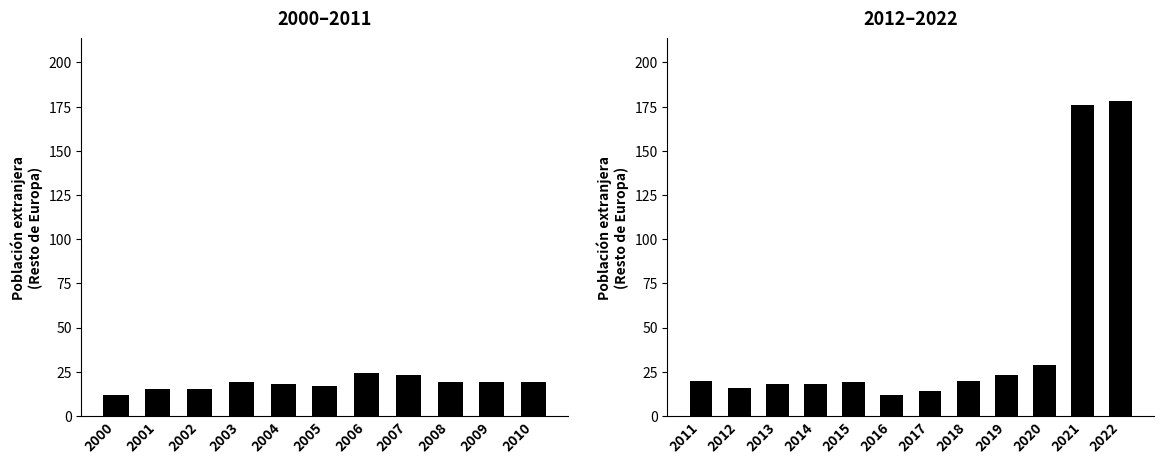

How many distinct data groups are displayed?

1